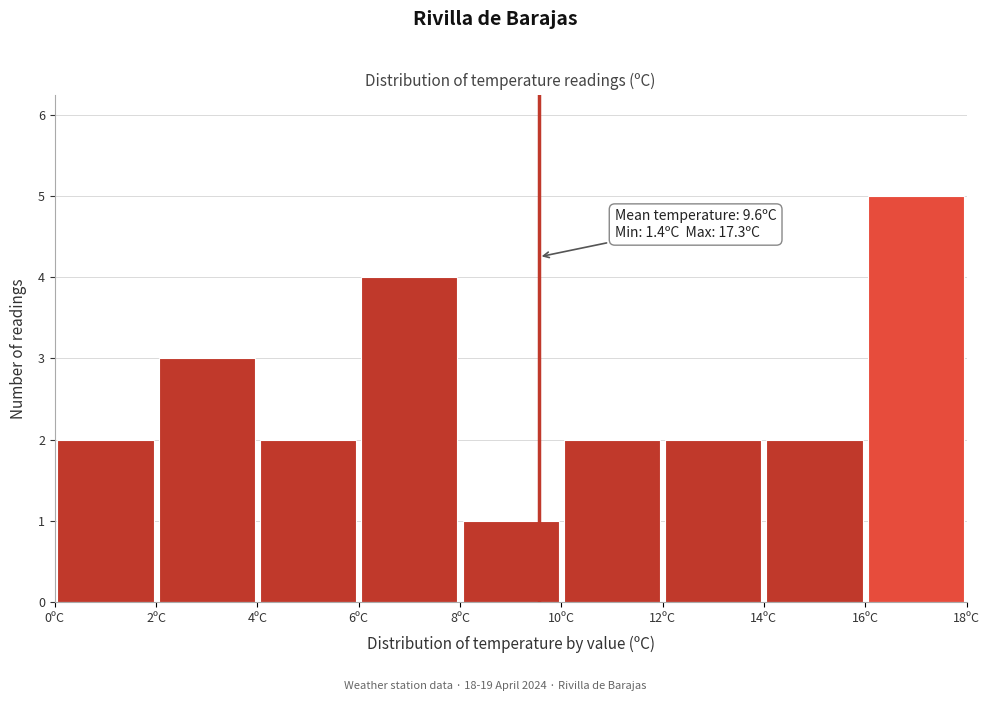

Over which range of the x-axis is the bar tallest?

16 to 18